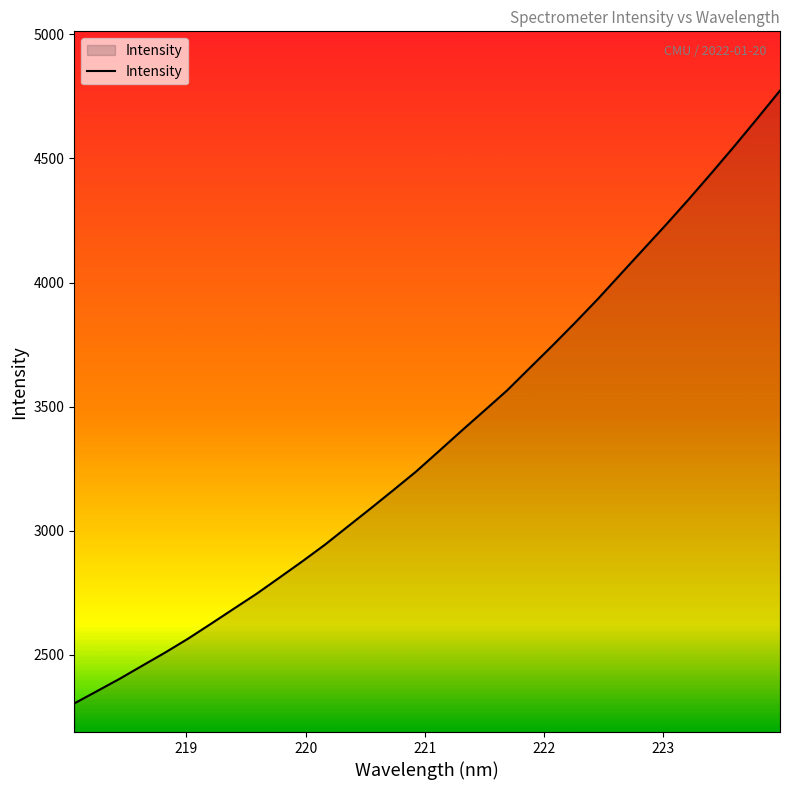

What is the greatest value displayed?

4773.3